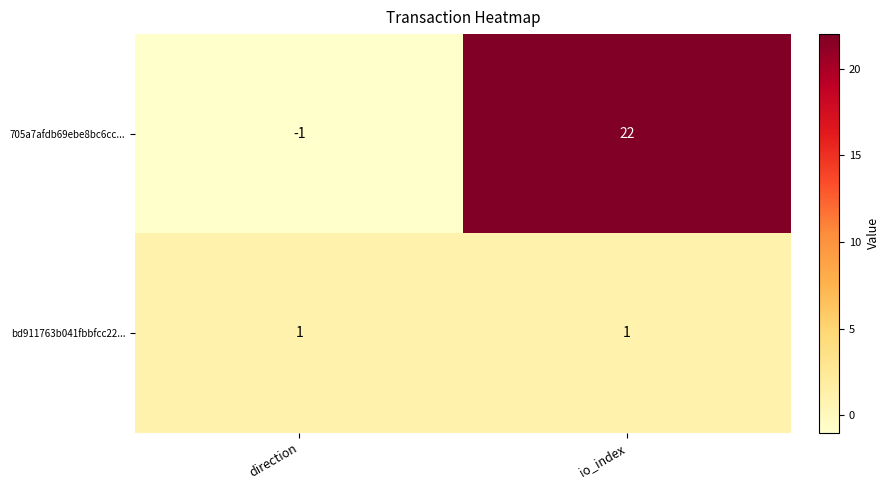

True or false: 705a7afdb69ebe8bc6cc... has a value of 22 at io_index.

True